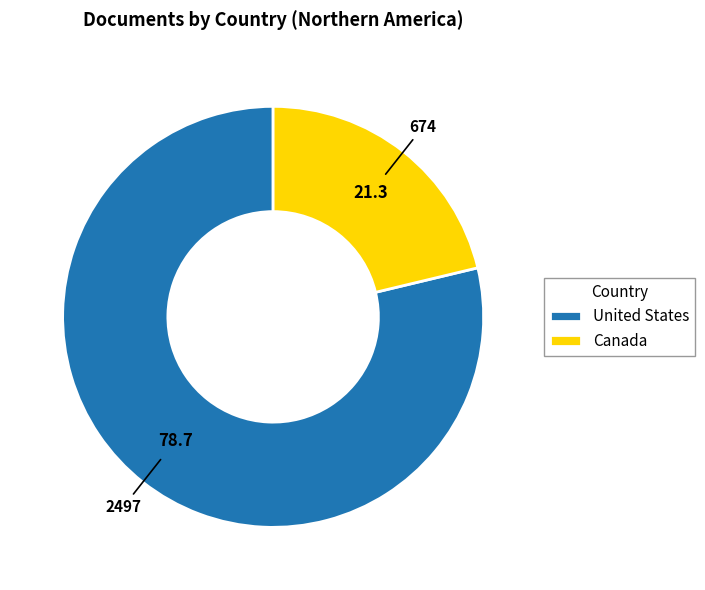

Does United States represent more than half of the total?

Yes